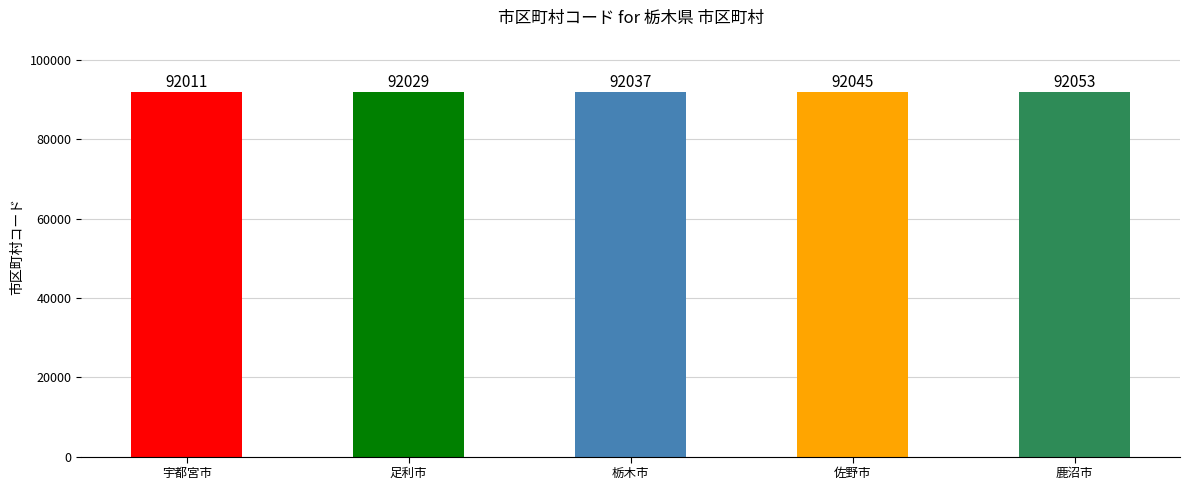

How many bars are there in total?

5